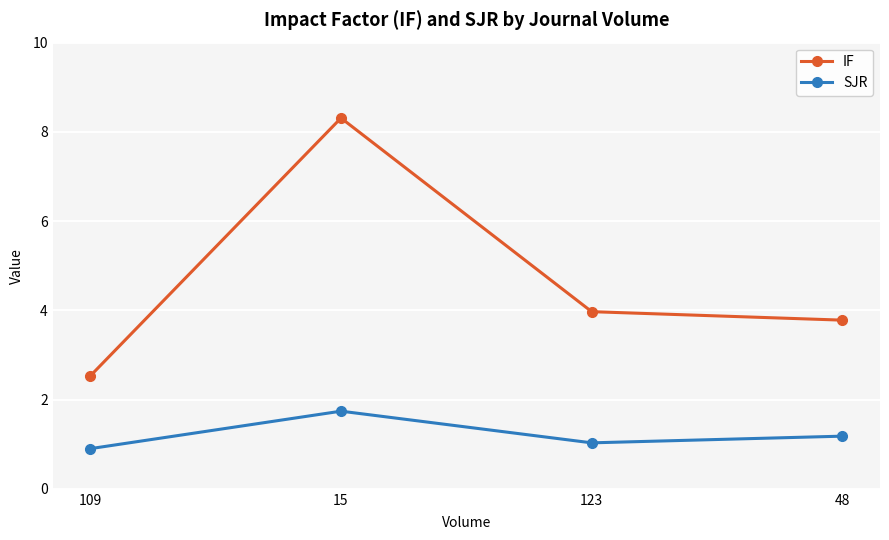

What is the value of the SJR point at the 1st from the left?

0.9